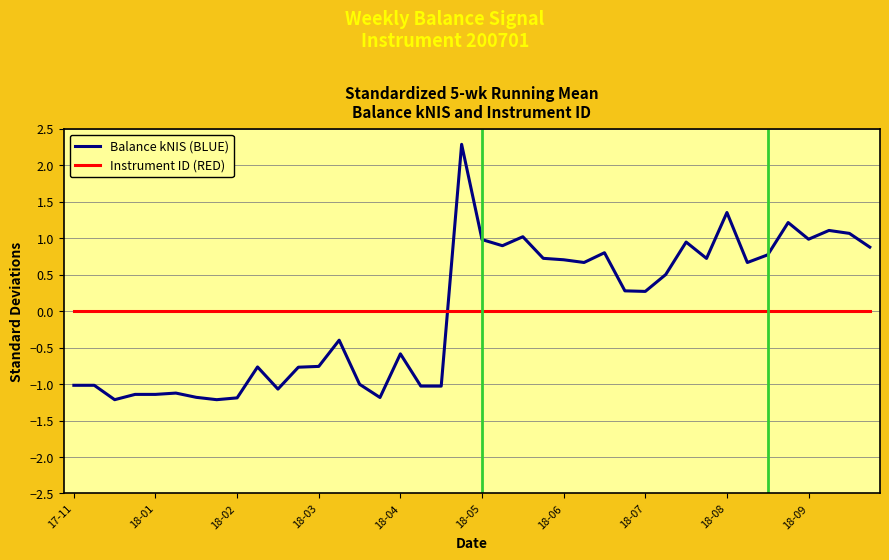

What are all the series names shown in the legend?

Balance kNIS (BLUE), Instrument ID (RED)